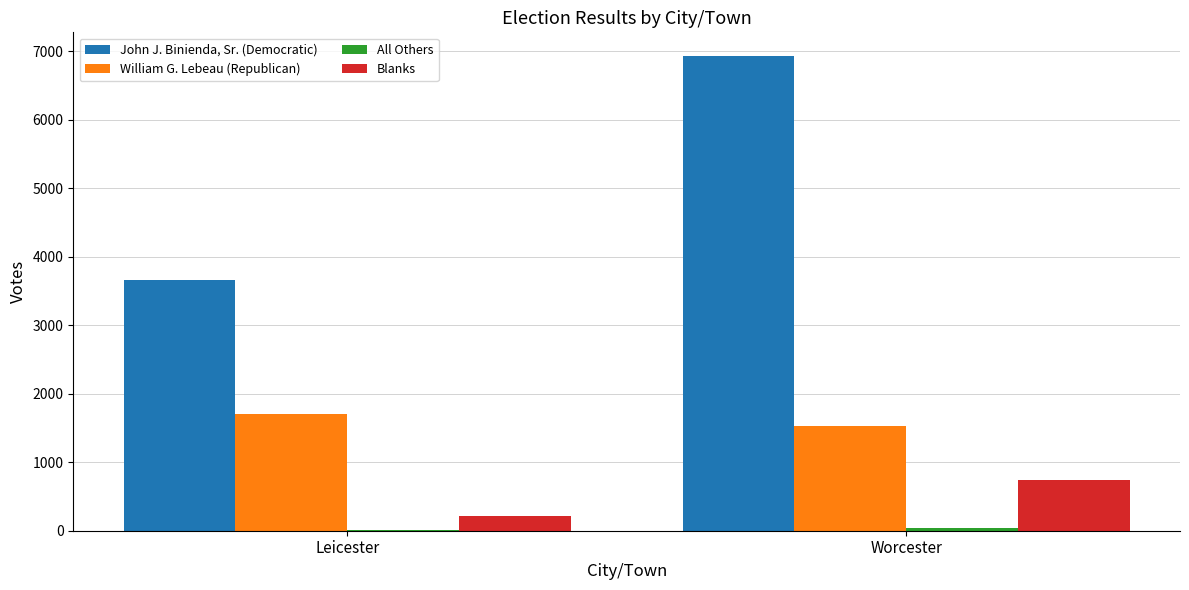

At which category is the sum across all series the highest?

Worcester